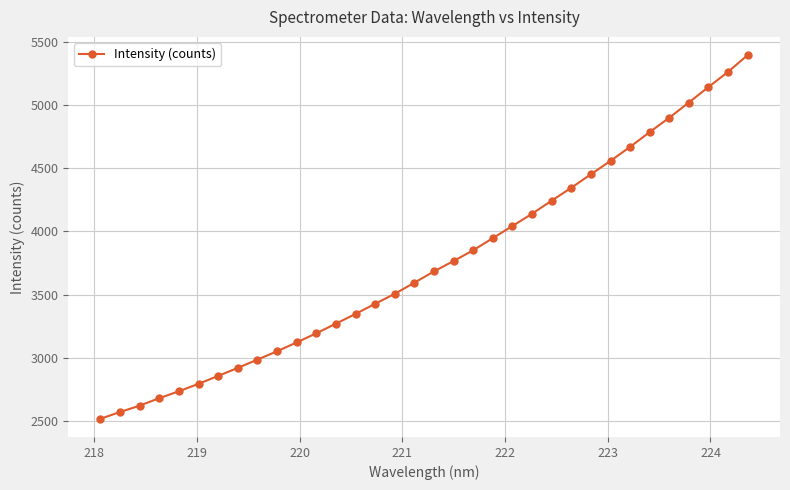

What is the average value?

3746.7